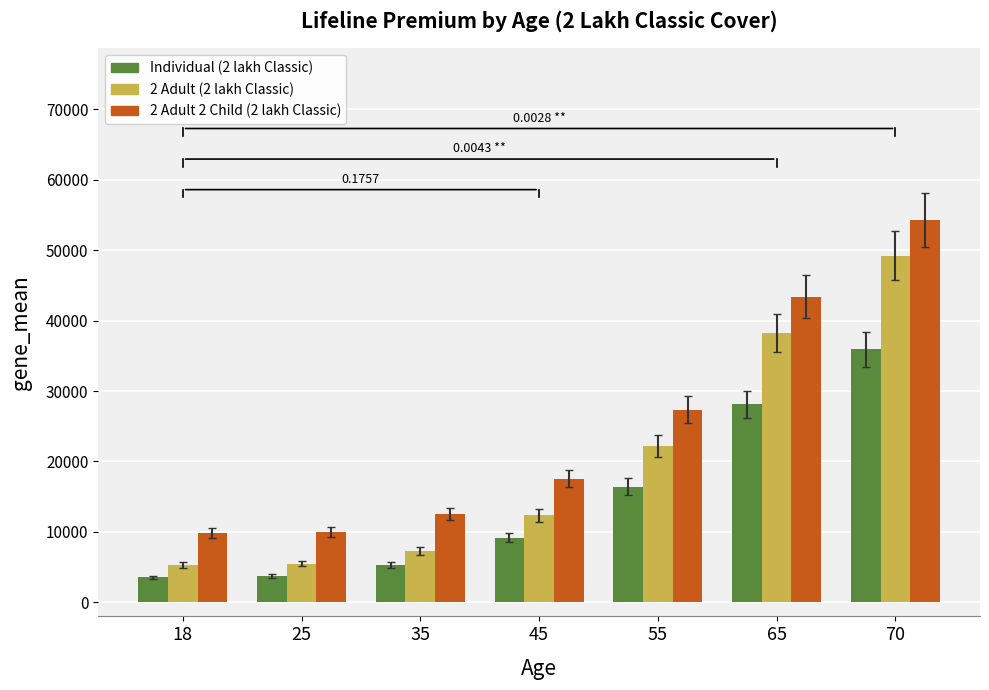

What is the difference between the Individual (2 lakh Classic) values at 45 and 35?

3888.7